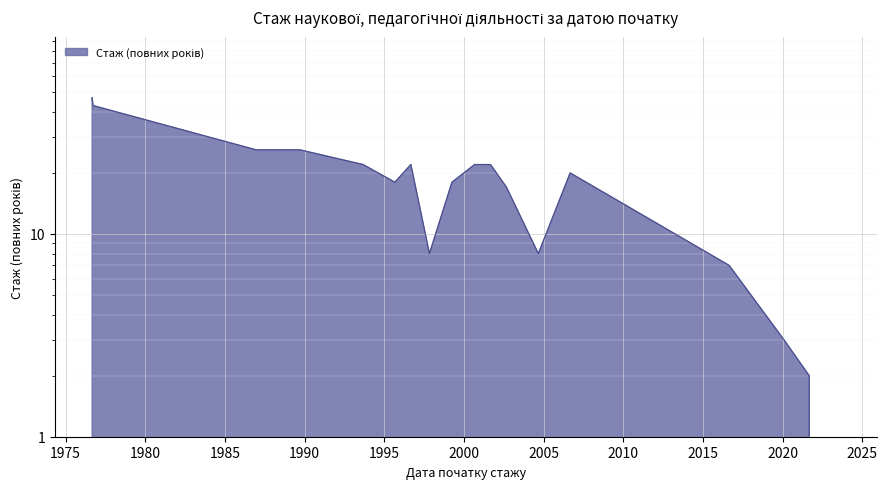

How many distinct data groups are displayed?

1